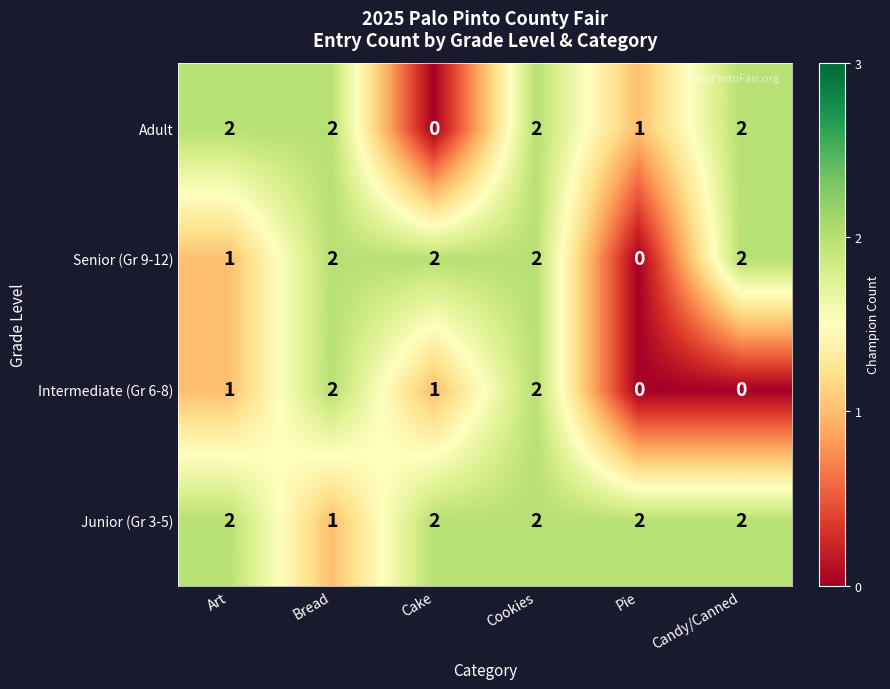

Reading left to right, transcribe all the data shown in this chart.

Adult: 2	2	0	2	1	2
Senior (Gr 9-12): 1	2	2	2	0	2
Intermediate (Gr 6-8): 1	2	1	2	0	0
Junior (Gr 3-5): 2	1	2	2	2	2